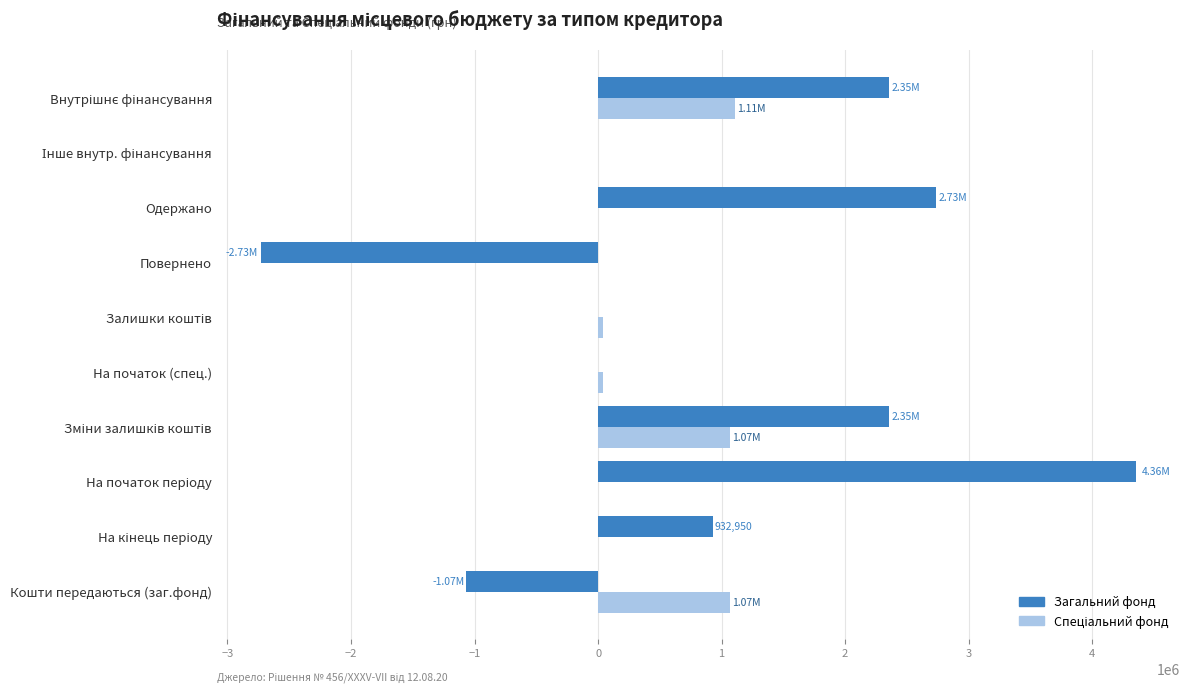

Which series has the largest total across all categories?

Загальний фонд